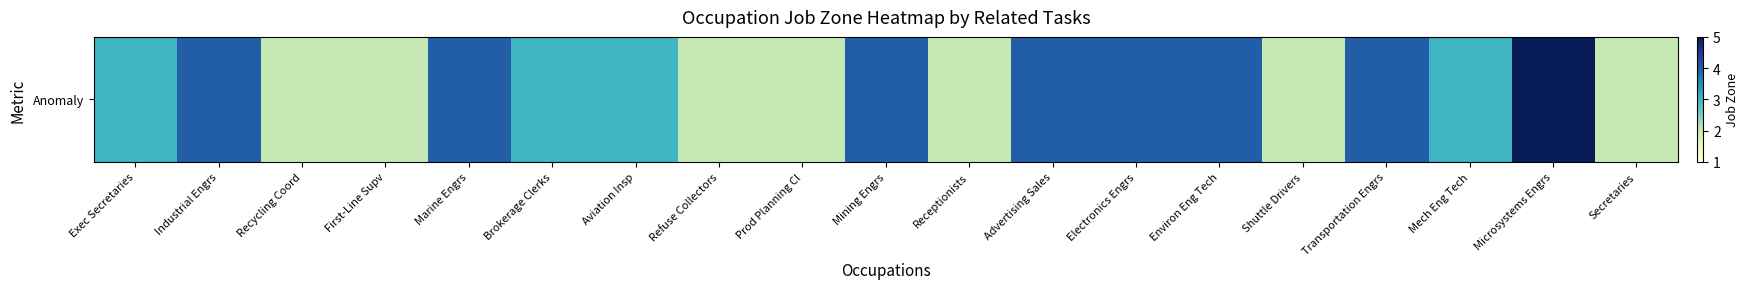

Where does the data first go above 3?

Industrial Engrs